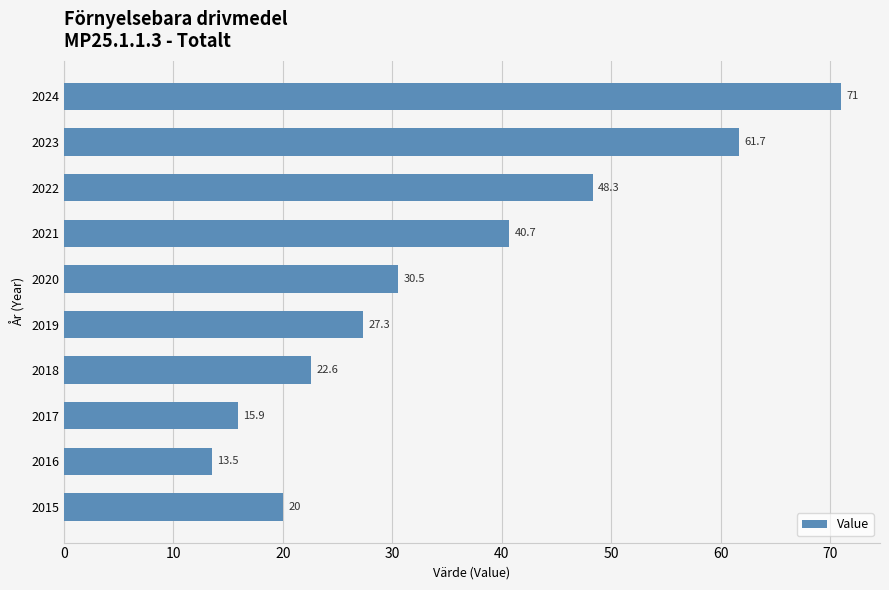

How many distinct data groups are displayed?

1